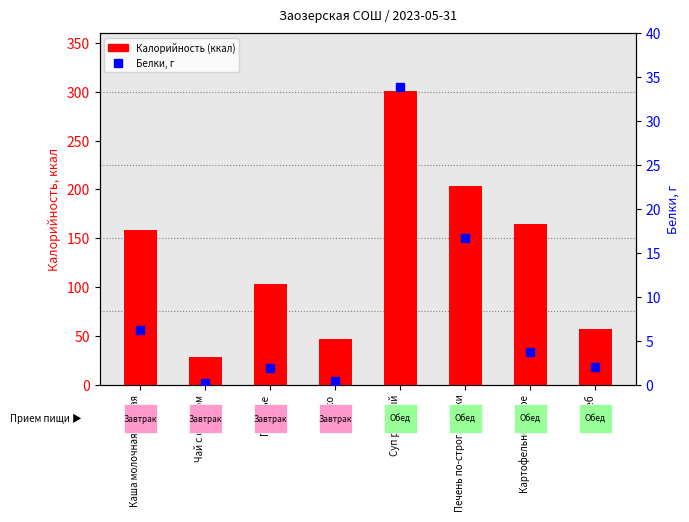

Which series has the largest range (max minus min)?

Калорийность (ккал)